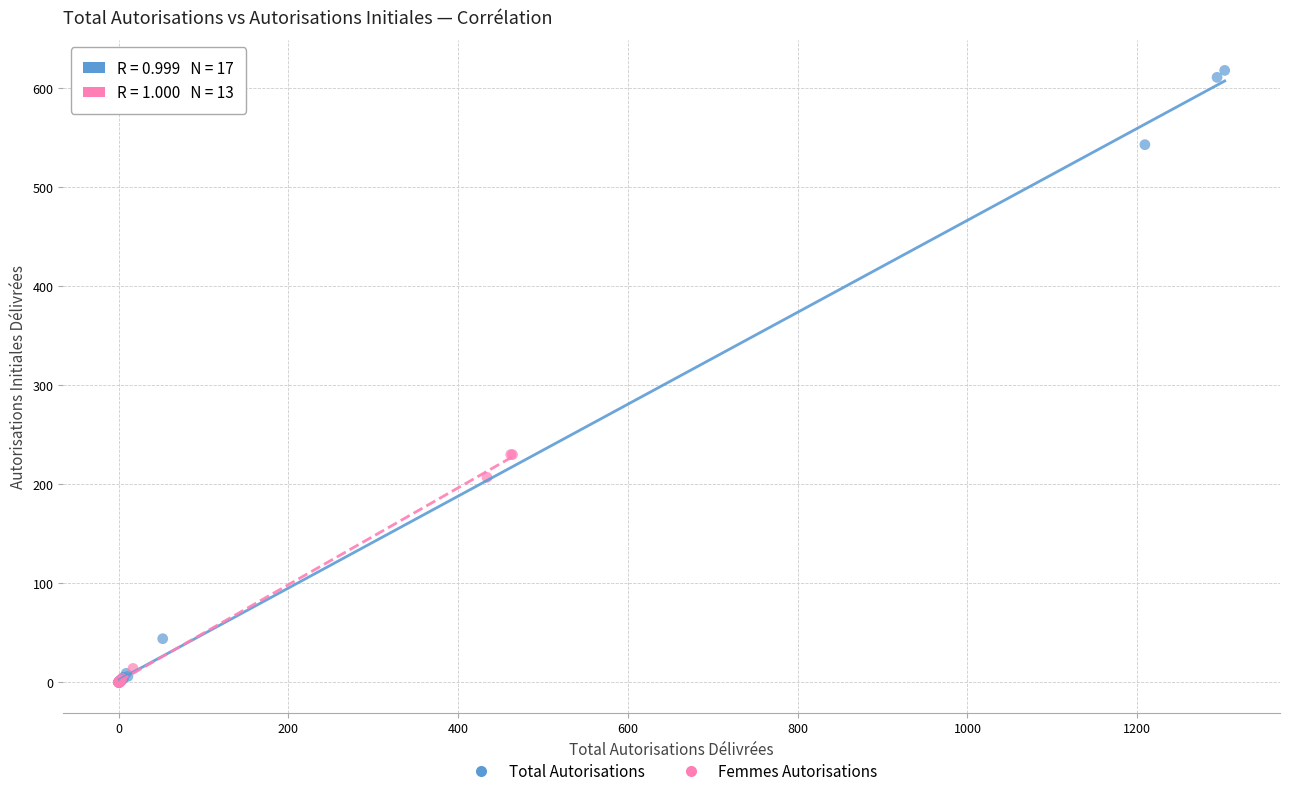

Which series has the widest spread of Y values?

Total Autorisations